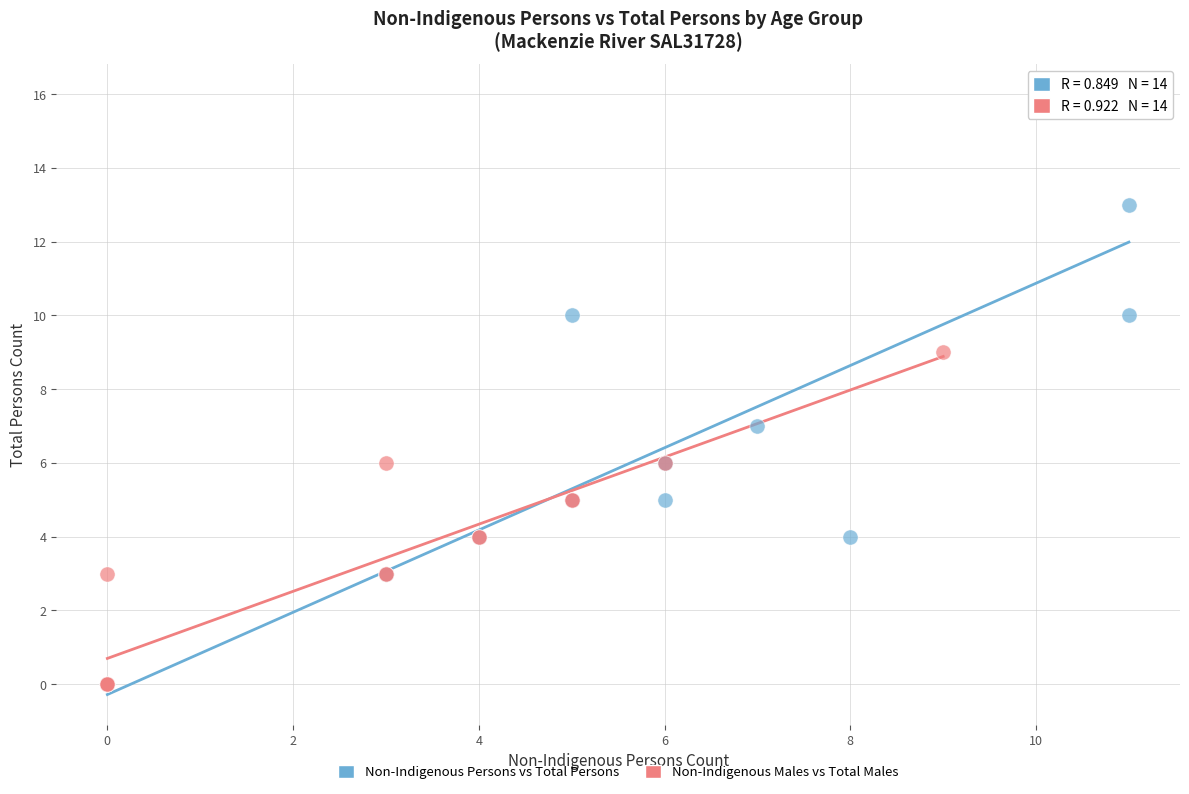

Which series reaches the maximum Y coordinate?

Non-Indigenous Persons vs Total Persons